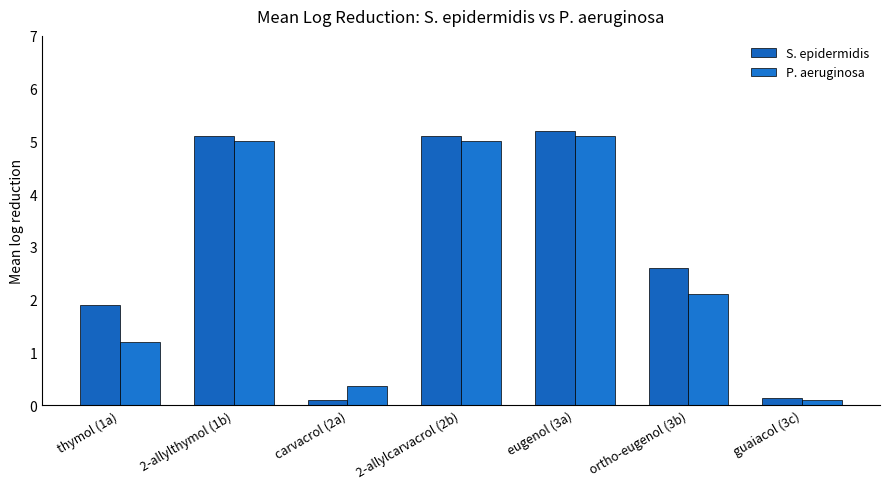

What value does the S. epidermidis series have at ortho-eugenol (3b)?

2.6